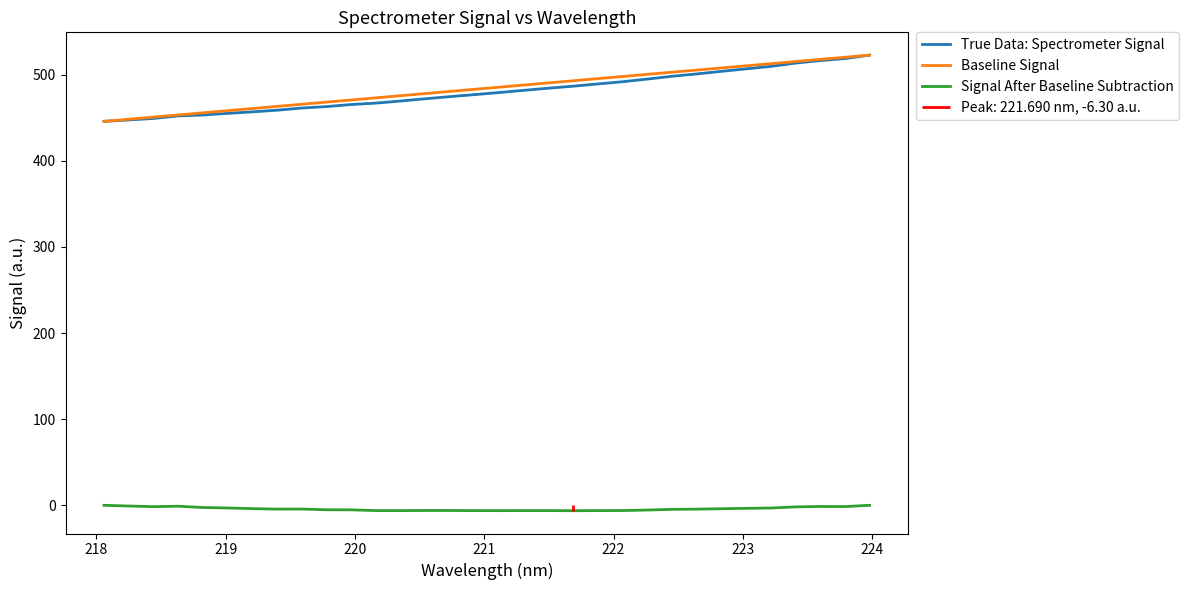

True or false: True Data: Spectrometer Signal and Baseline Signal cross at least once.

False